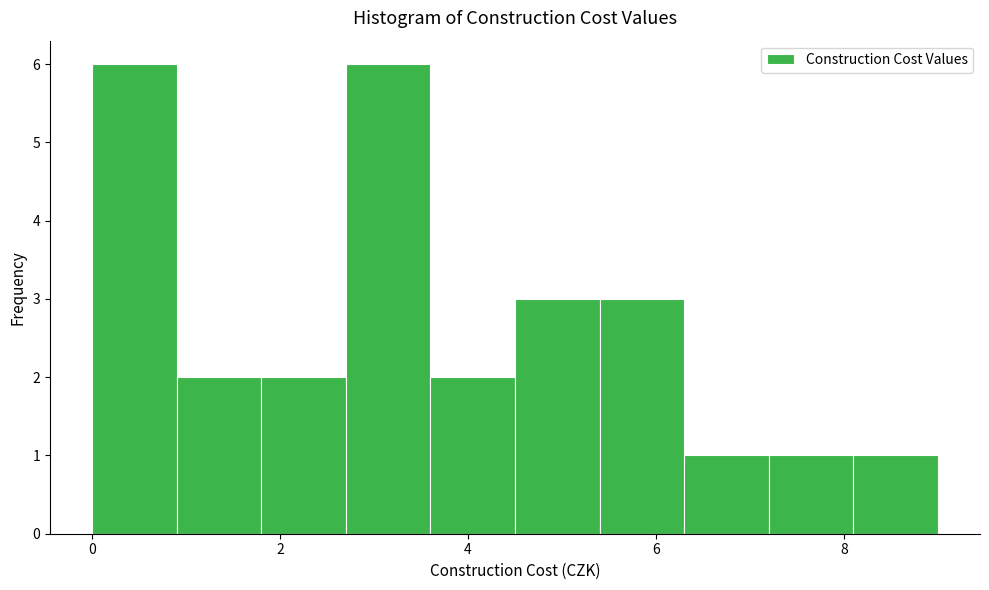

Reading left to right, transcribe this chart: for each bar, give the range it covers on the x-axis and its height. Neither the bar edges nor the heights are printed on the chart, so give them approximately, as read against the axes.

0.0 to 0.9: 6
0.9 to 1.8: 2
1.8 to 2.7: 2
2.7 to 3.6: 6
3.6 to 4.5: 2
4.5 to 5.4: 3
5.4 to 6.3: 3
6.3 to 7.2: 1
7.2 to 8.1: 1
8.1 to 9.0: 1